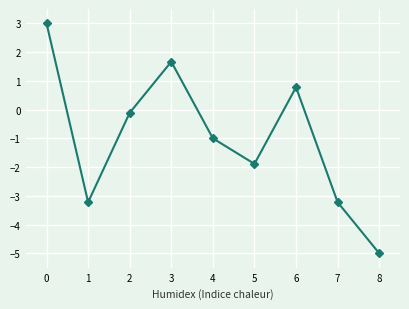

How many points are higher than both their immediate neighbors (excluding endpoints)?

2